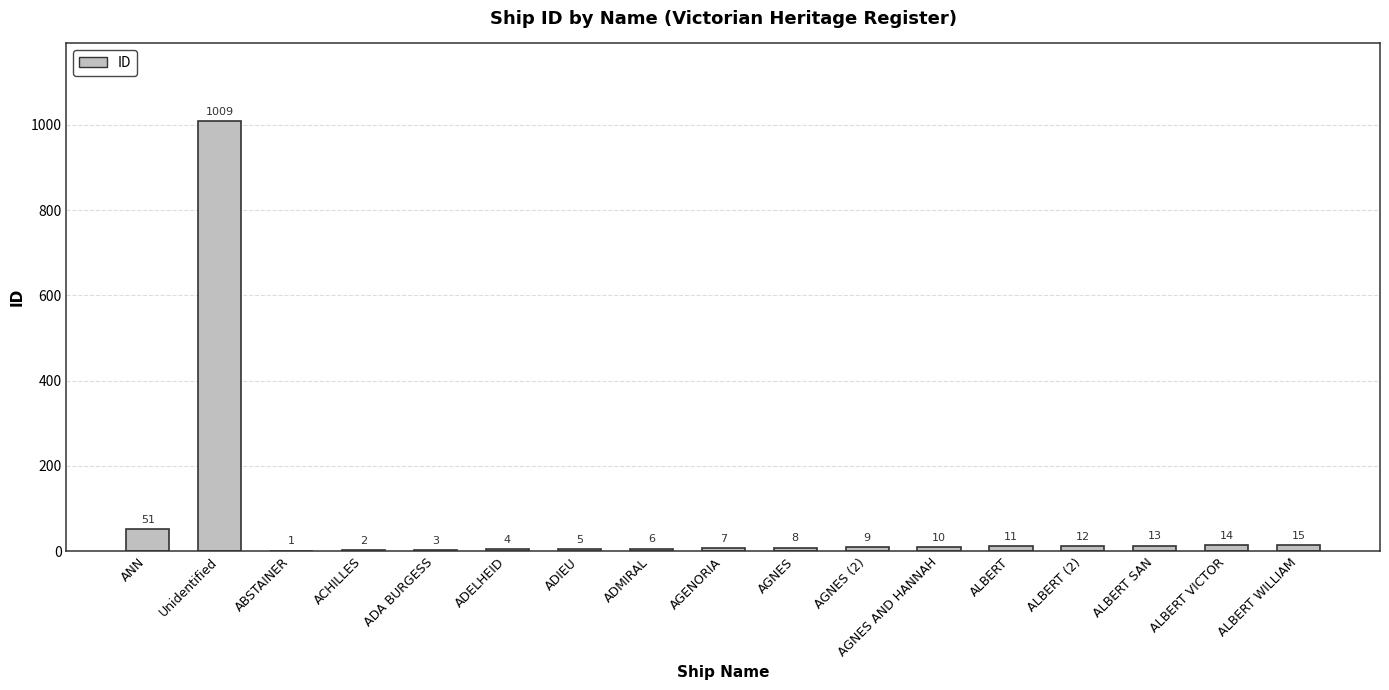

Reading left to right, what are all the values shown in this chart?

ANN=51	Unidentified=1009	ABSTAINER=1	ACHILLES=2	ADA BURGESS=3	ADELHEID=4	ADIEU=5	ADMIRAL=6	AGENORIA=7	AGNES=8	AGNES (2)=9	AGNES AND HANNAH=10	ALBERT=11	ALBERT (2)=12	ALBERT SAN=13	ALBERT VICTOR=14	ALBERT WILLIAM=15